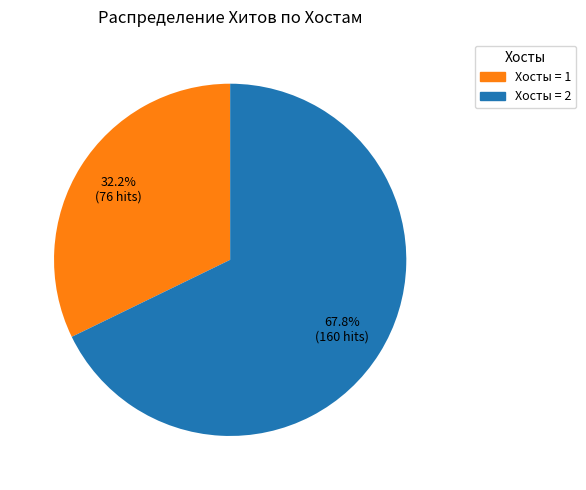

Is there a majority slice in this chart?

Yes